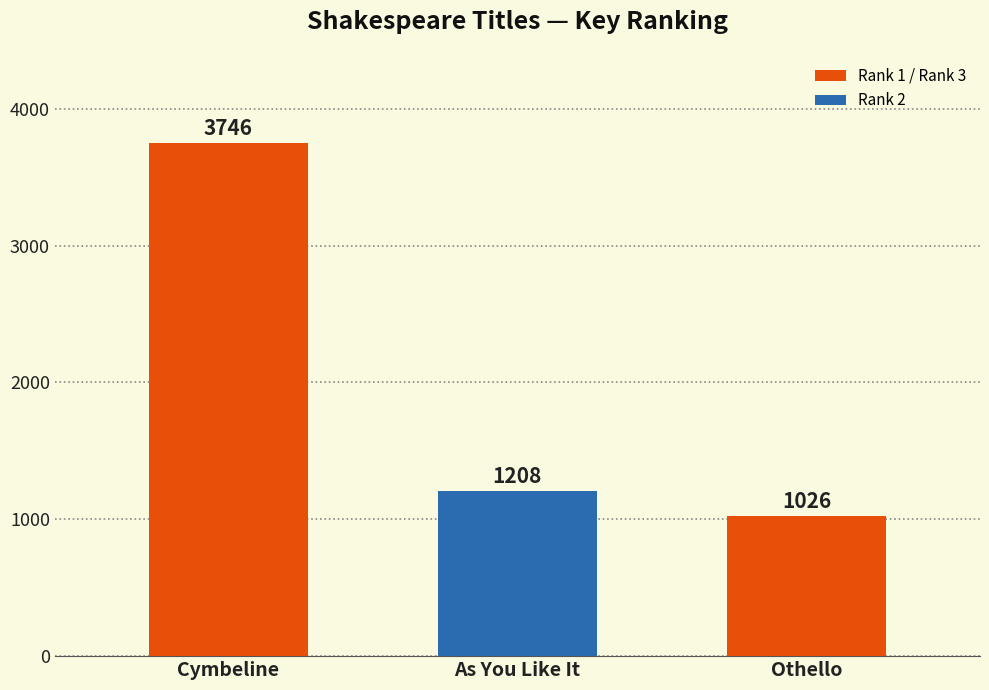

Approximately how many times larger is the value at Othello compared to As You Like It?

0.8